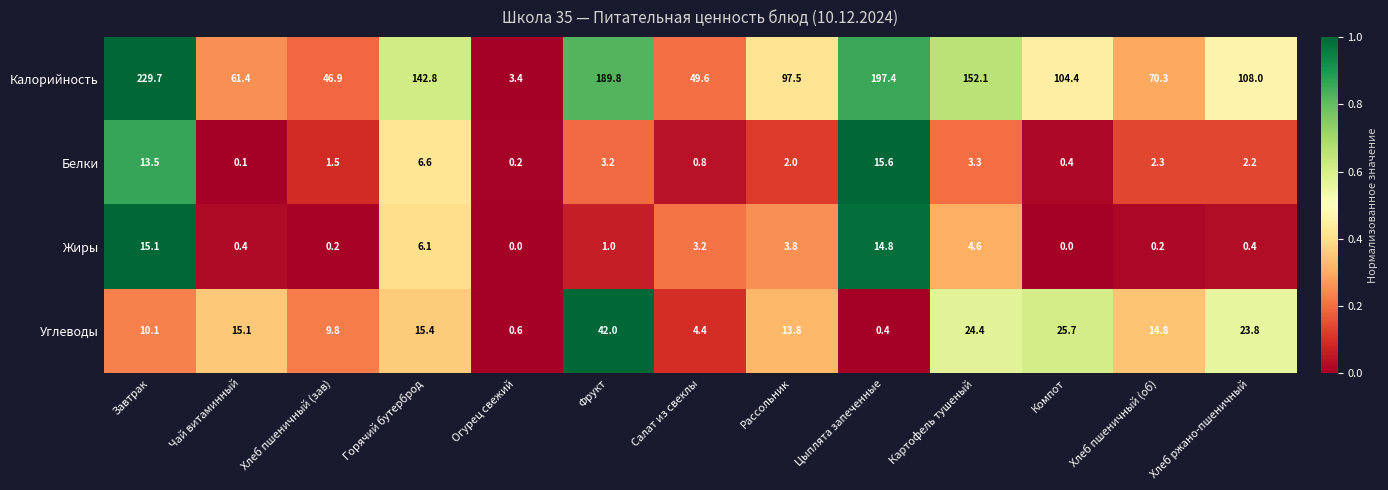

How many categories are shown in the chart?

13